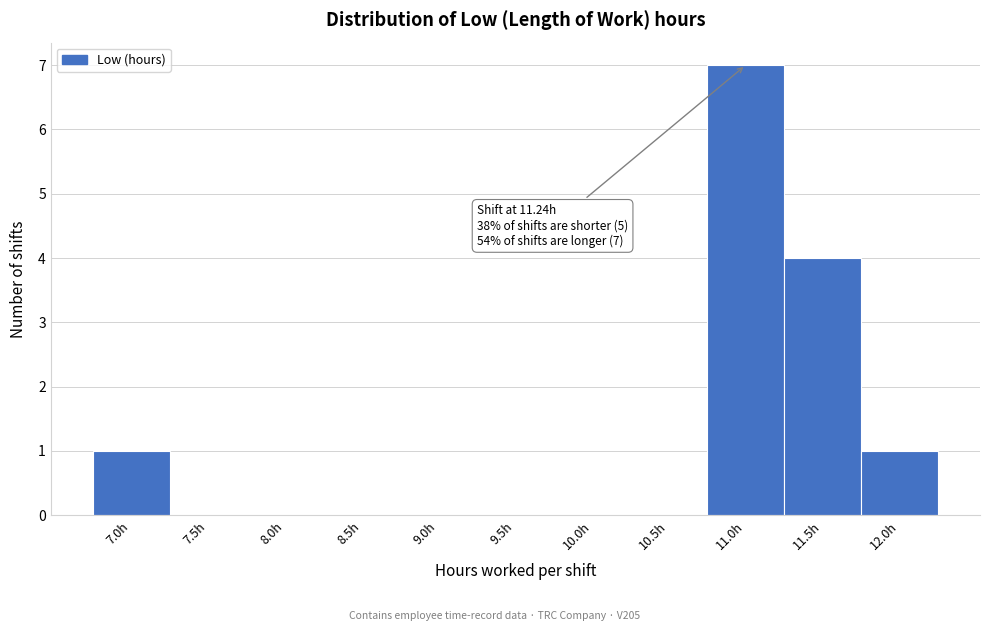

Reading left to right, list all the values displayed in this chart.

7.0h=1	7.5h=0	8.0h=0	8.5h=0	9.0h=0	9.5h=0	10.0h=0	10.5h=0	11.0h=7	11.5h=4	12.0h=1